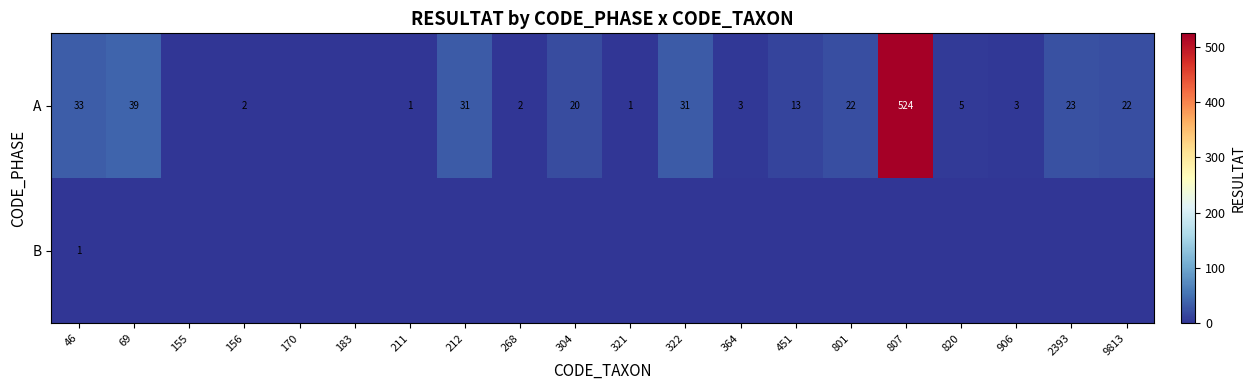

True or false: A has a value of 31 at 322.

True